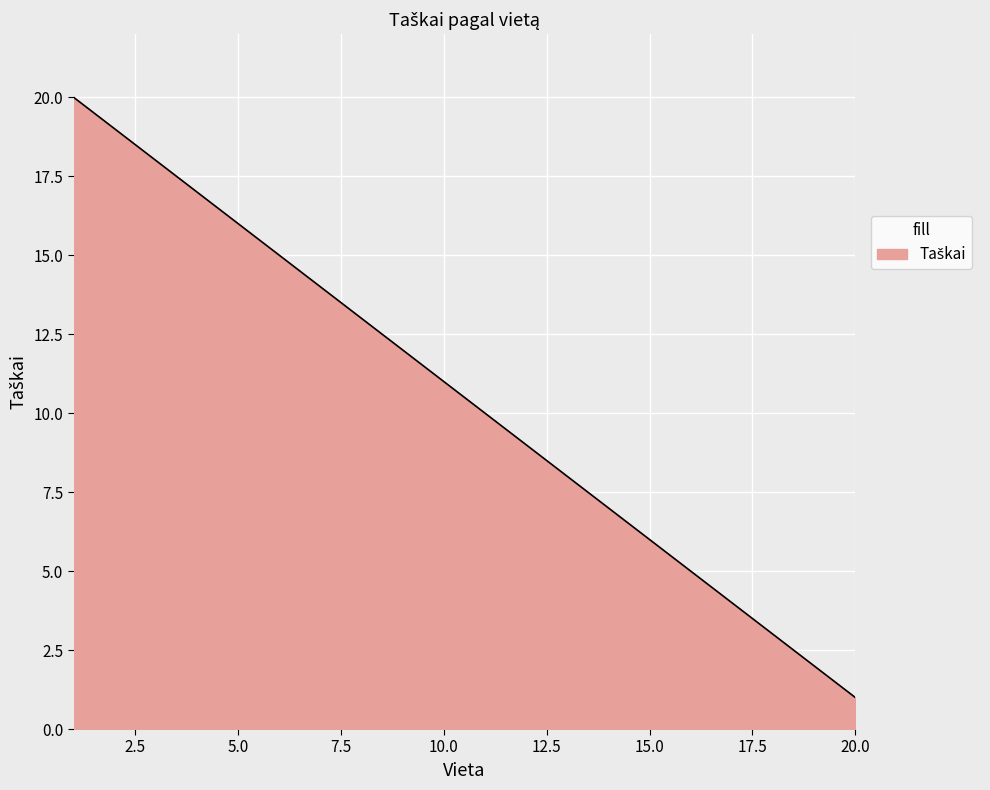

What is the difference between the second highest and second lowest values?

17